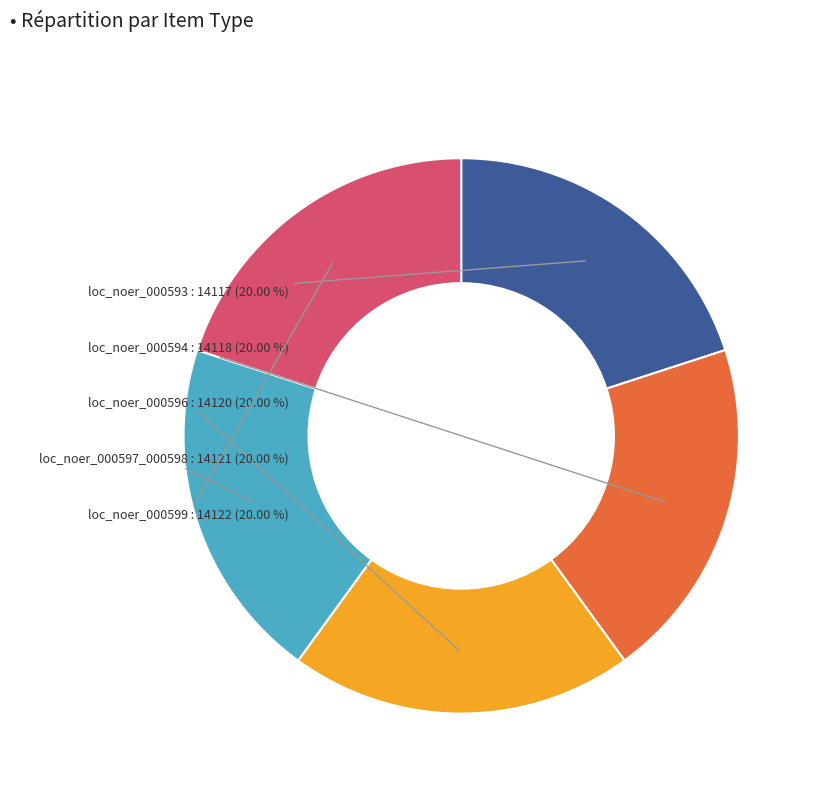

Does any single category account for the majority?

No